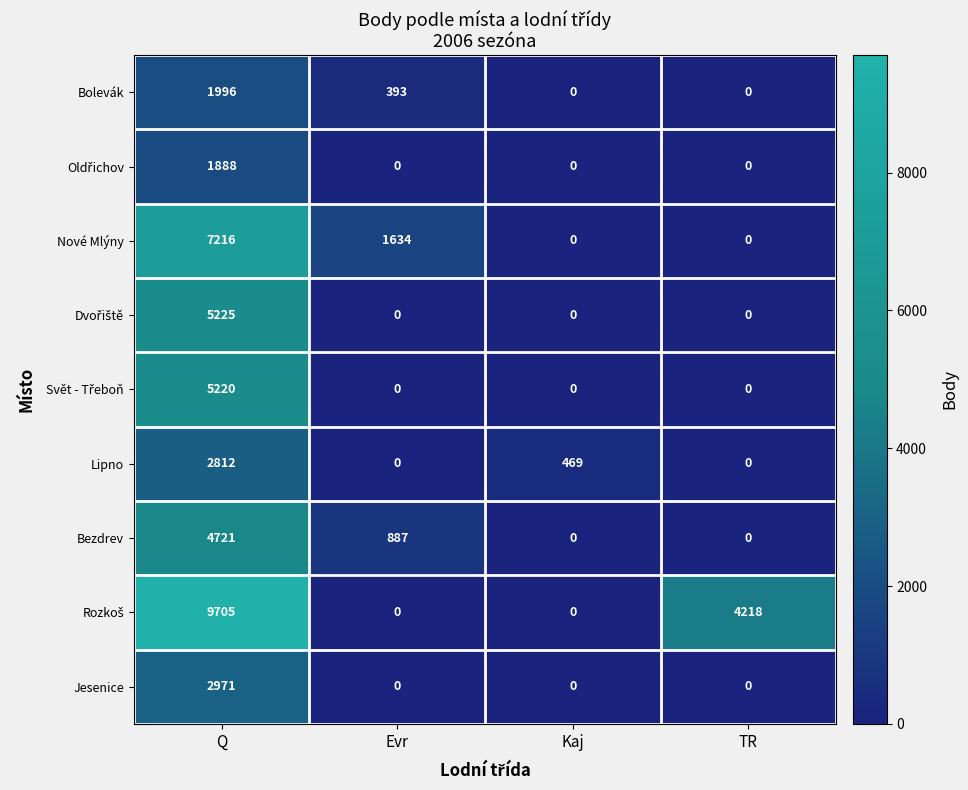

What is the difference between the maximum and minimum values in the Nové Mlýny series?

7216